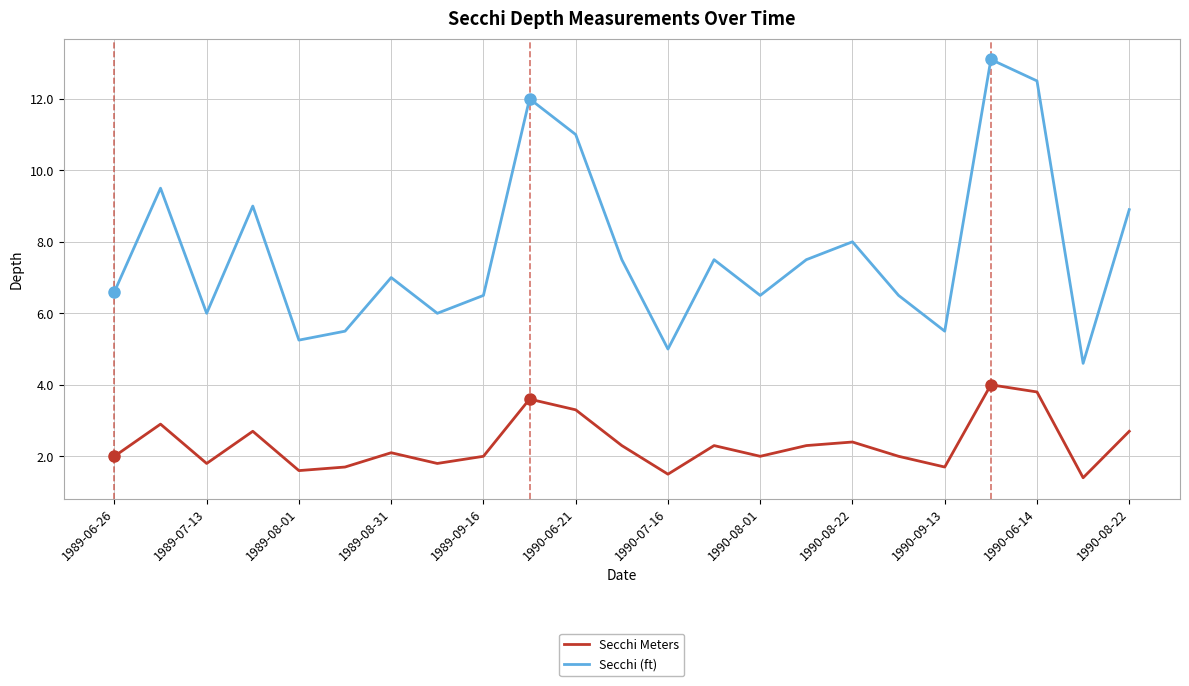

What are all the series names shown in the legend?

Secchi Meters, Secchi (ft)